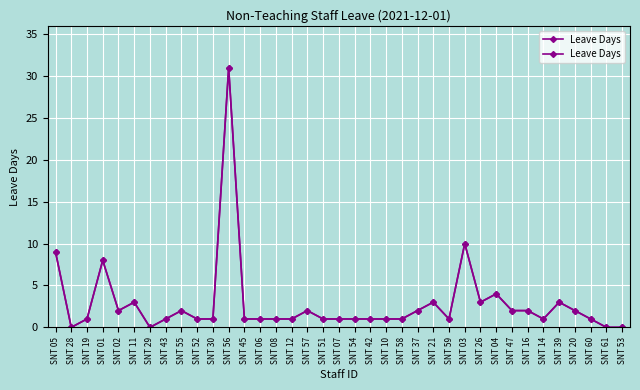

Reading left to right, transcribe all the data shown in this chart.

9	0	1	8	2	3	0	1	2	1	1	31	1	1	1	1	2	1	1	1	1	1	1	2	3	1	10	3	4	2	2	1	3	2	1	0	0